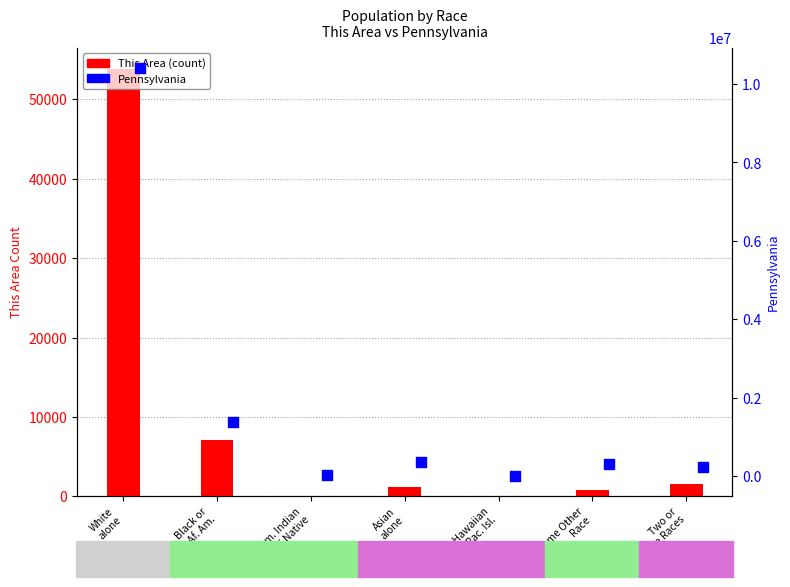

At which category is the sum across all series the highest?

White
alone